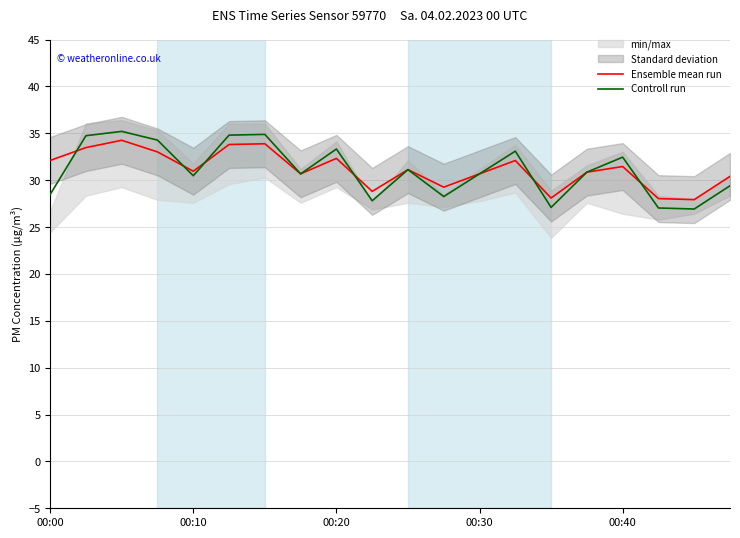

The value of Ensemble mean run at 00:30 is 30.7. True or false?

True